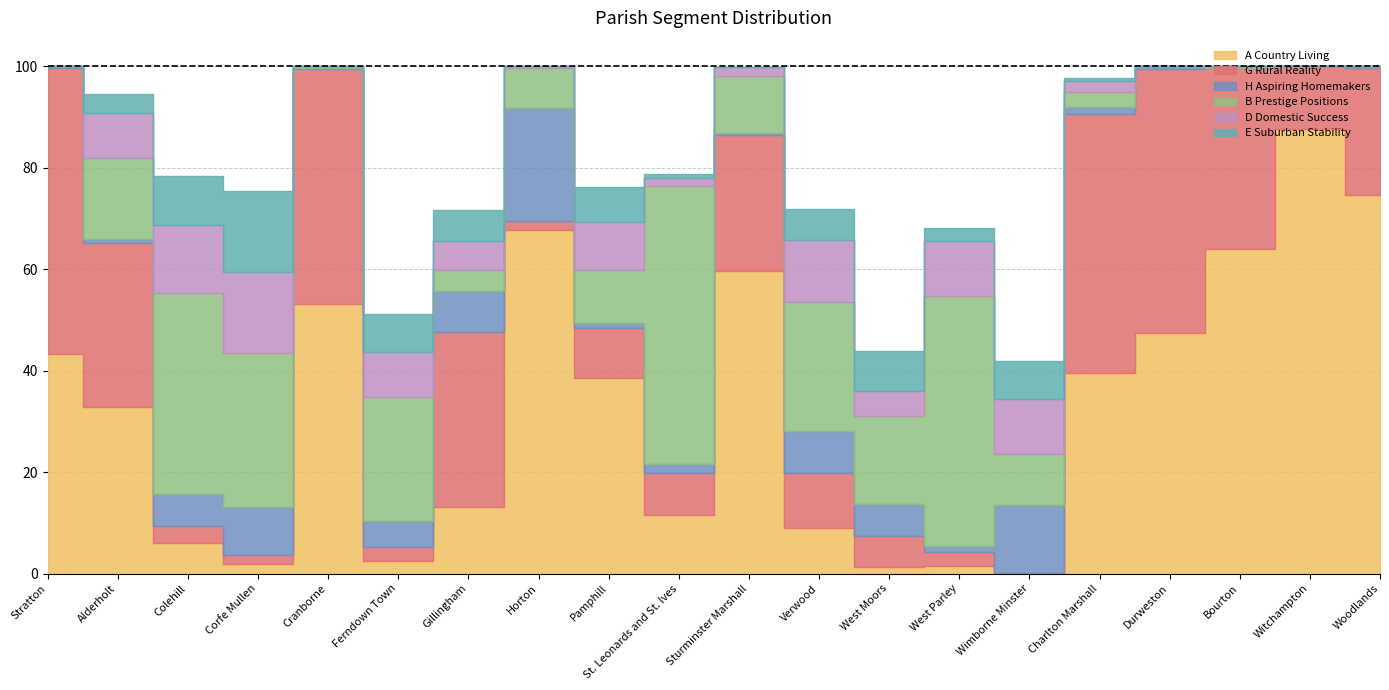

Does the chart have visible grid lines?

Yes